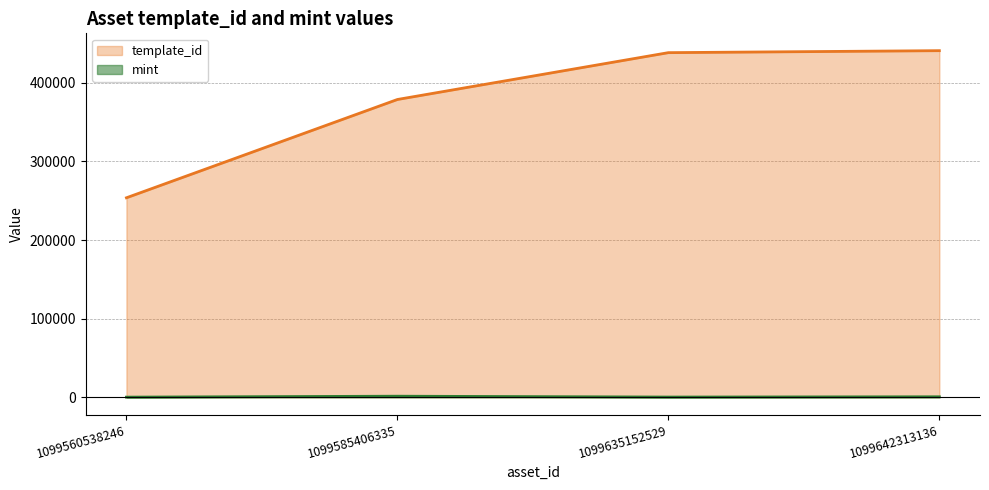

What is the value of the template_id point at the 2nd from the left?

378797